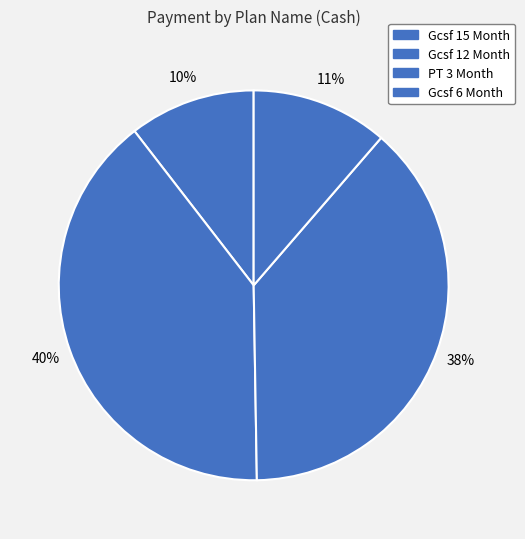

Count the number of slices in the pie.

4